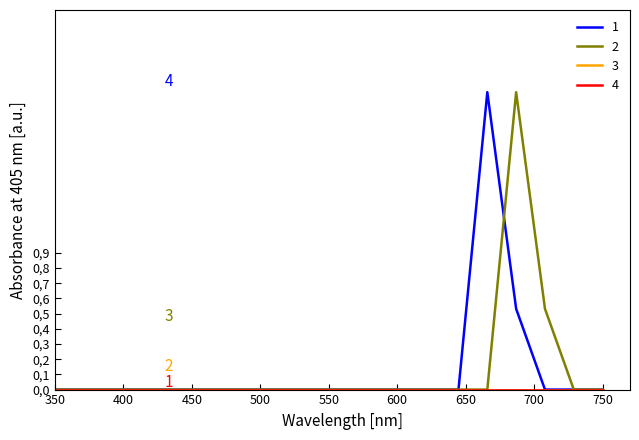

Does the chart display data point markers on the line(s)?

No